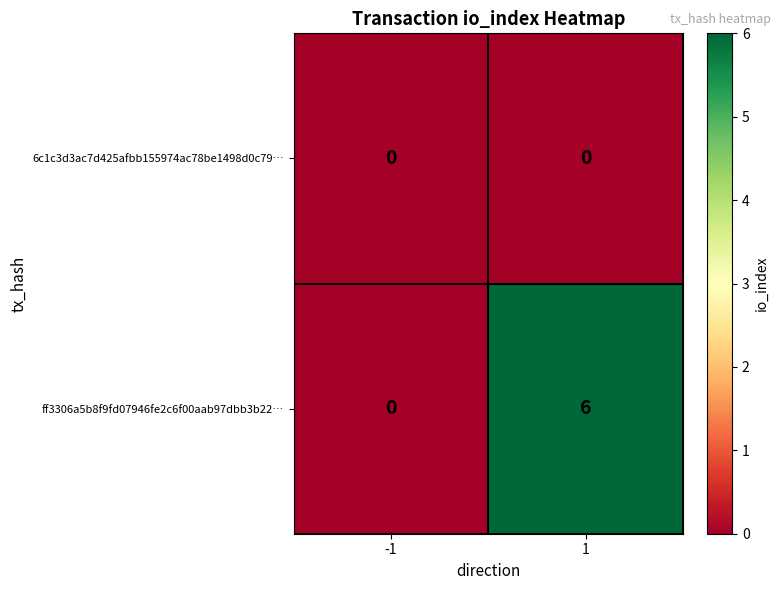

Is it true that ff3306a5b8f9fd07946fe2c6f00aab97dbb3b22… equals 0 at -1?

True